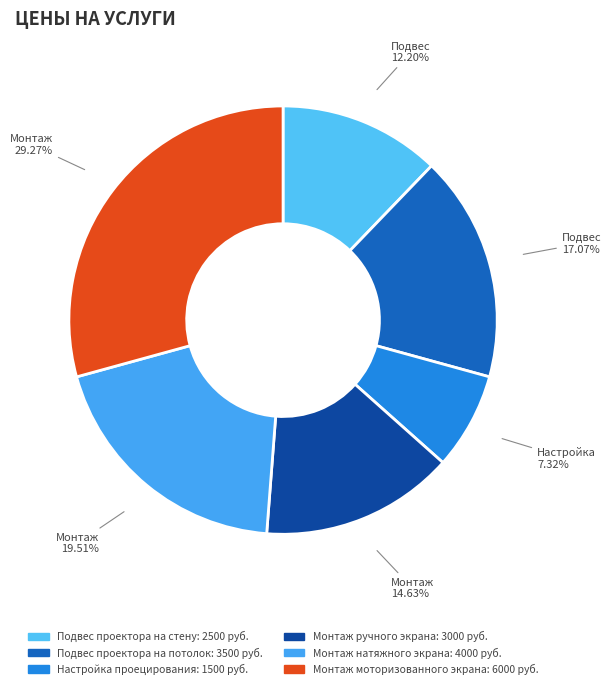

Is there any slice that represents more than half of the pie?

No